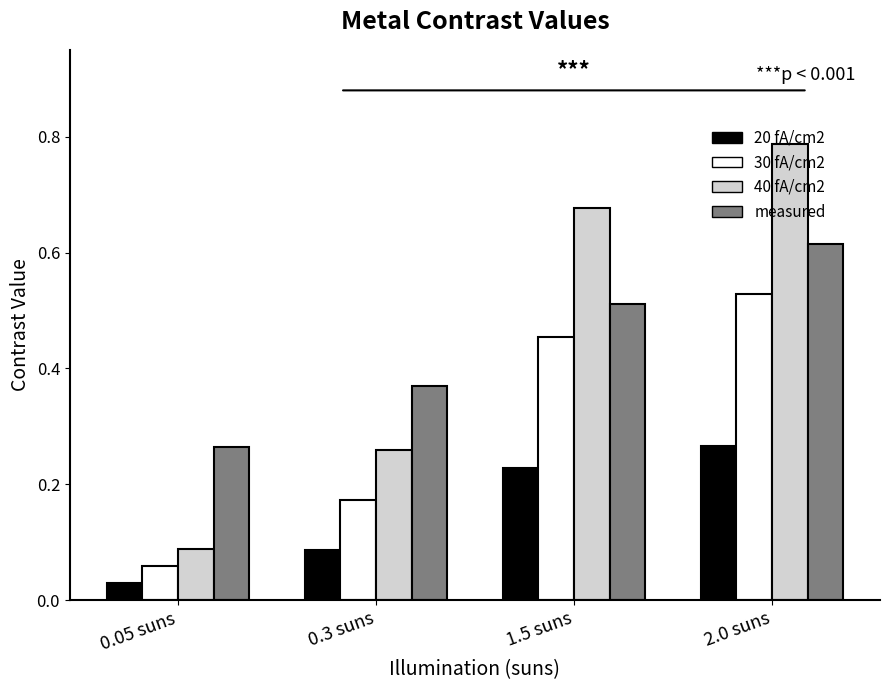

What position from the right is 0.05 suns?

4